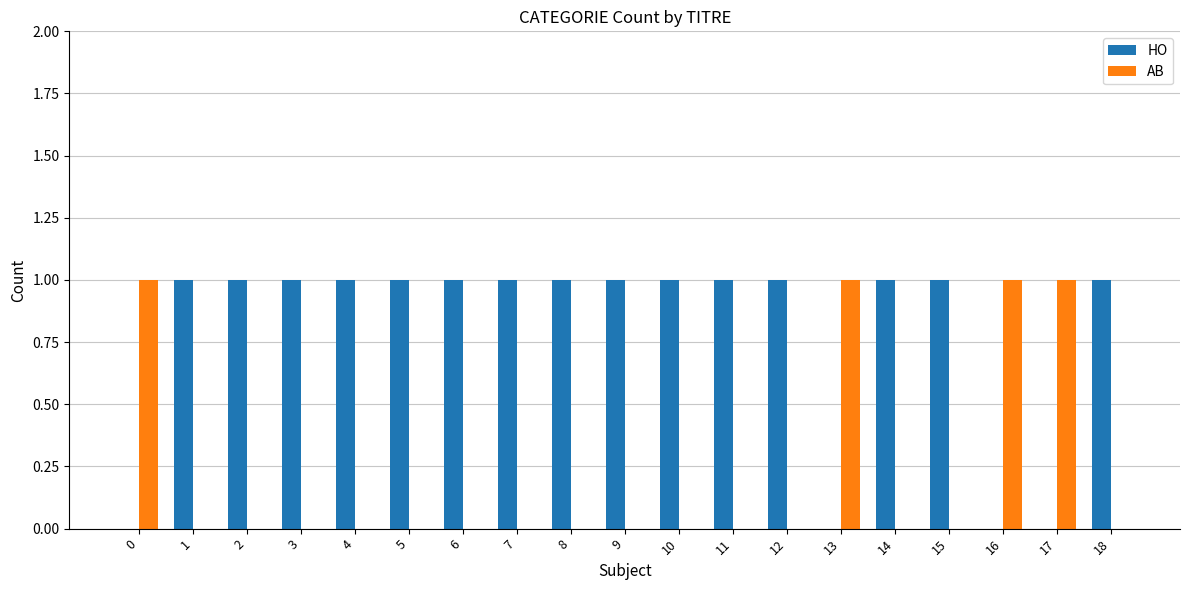

What is the sum of all HO values?

15